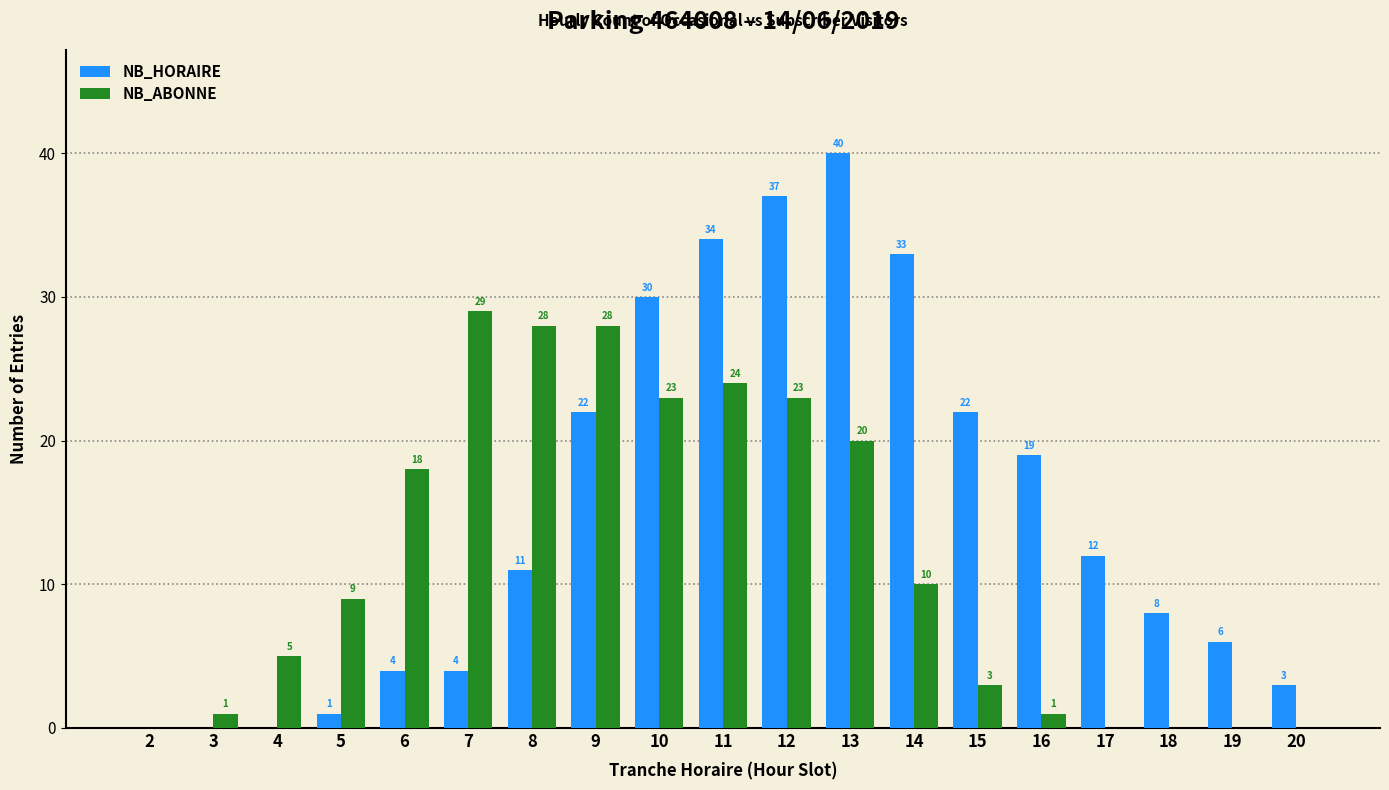

How many positive values does the NB_ABONNE series have?

14